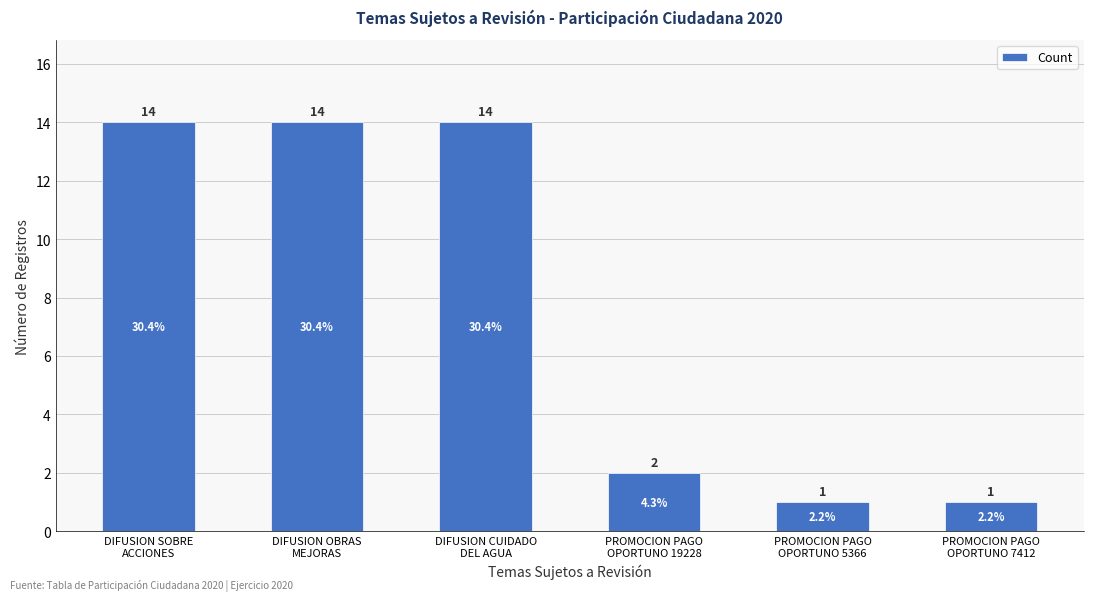

The value at DIFUSION CUIDADO
DEL AGUA is 14. True or false?

True